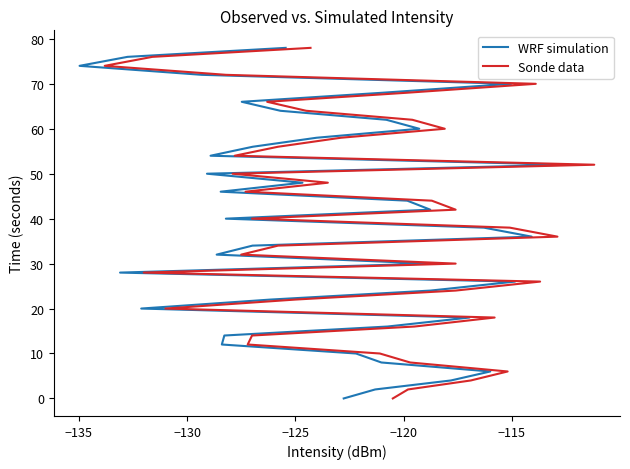

How many lines are shown in the chart?

2